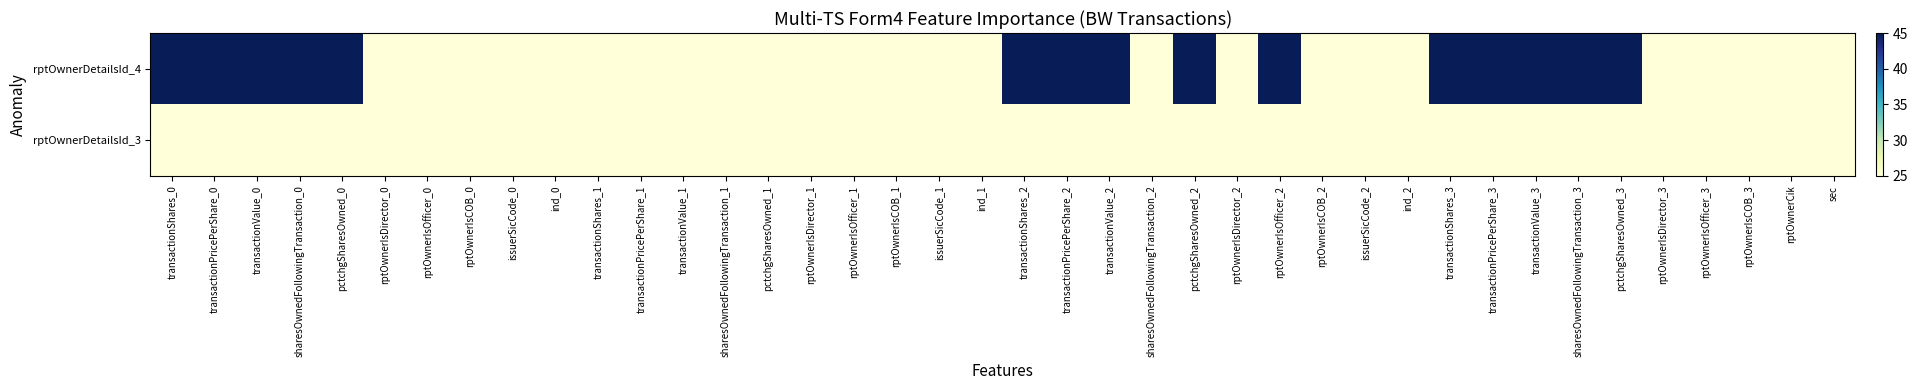

Reading left to right, what are all the values shown in this chart?

rptOwnerDetailsId_4: transactionShares_0=45	transactionPricePerShare_0=45	transactionValue_0=45	sharesOwnedFollowingTransaction_0=45	pctchgSharesOwned_0=45	rptOwnerIsDirector_0=25	rptOwnerIsOfficer_0=25	rptOwnerIsCOB_0=25	issuerSicCode_0=25	ind_0=25	transactionShares_1=25	transactionPricePerShare_1=25	transactionValue_1=25	sharesOwnedFollowingTransaction_1=25	pctchgSharesOwned_1=25	rptOwnerIsDirector_1=25	rptOwnerIsOfficer_1=25	rptOwnerIsCOB_1=25	issuerSicCode_1=25	ind_1=25	transactionShares_2=45	transactionPricePerShare_2=45	transactionValue_2=45	sharesOwnedFollowingTransaction_2=25	pctchgSharesOwned_2=45	rptOwnerIsDirector_2=25	rptOwnerIsOfficer_2=45	rptOwnerIsCOB_2=25	issuerSicCode_2=25	ind_2=25	transactionShares_3=45	transactionPricePerShare_3=45	transactionValue_3=45	sharesOwnedFollowingTransaction_3=45	pctchgSharesOwned_3=45	rptOwnerIsDirector_3=25	rptOwnerIsOfficer_3=25	rptOwnerIsCOB_3=25	rptOwnerCik=25	sec=25
rptOwnerDetailsId_3: transactionShares_0=25	transactionPricePerShare_0=25	transactionValue_0=25	sharesOwnedFollowingTransaction_0=25	pctchgSharesOwned_0=25	rptOwnerIsDirector_0=25	rptOwnerIsOfficer_0=25	rptOwnerIsCOB_0=25	issuerSicCode_0=25	ind_0=25	transactionShares_1=25	transactionPricePerShare_1=25	transactionValue_1=25	sharesOwnedFollowingTransaction_1=25	pctchgSharesOwned_1=25	rptOwnerIsDirector_1=25	rptOwnerIsOfficer_1=25	rptOwnerIsCOB_1=25	issuerSicCode_1=25	ind_1=25	transactionShares_2=25	transactionPricePerShare_2=25	transactionValue_2=25	sharesOwnedFollowingTransaction_2=25	pctchgSharesOwned_2=25	rptOwnerIsDirector_2=25	rptOwnerIsOfficer_2=25	rptOwnerIsCOB_2=25	issuerSicCode_2=25	ind_2=25	transactionShares_3=25	transactionPricePerShare_3=25	transactionValue_3=25	sharesOwnedFollowingTransaction_3=25	pctchgSharesOwned_3=25	rptOwnerIsDirector_3=25	rptOwnerIsOfficer_3=25	rptOwnerIsCOB_3=25	rptOwnerCik=25	sec=25